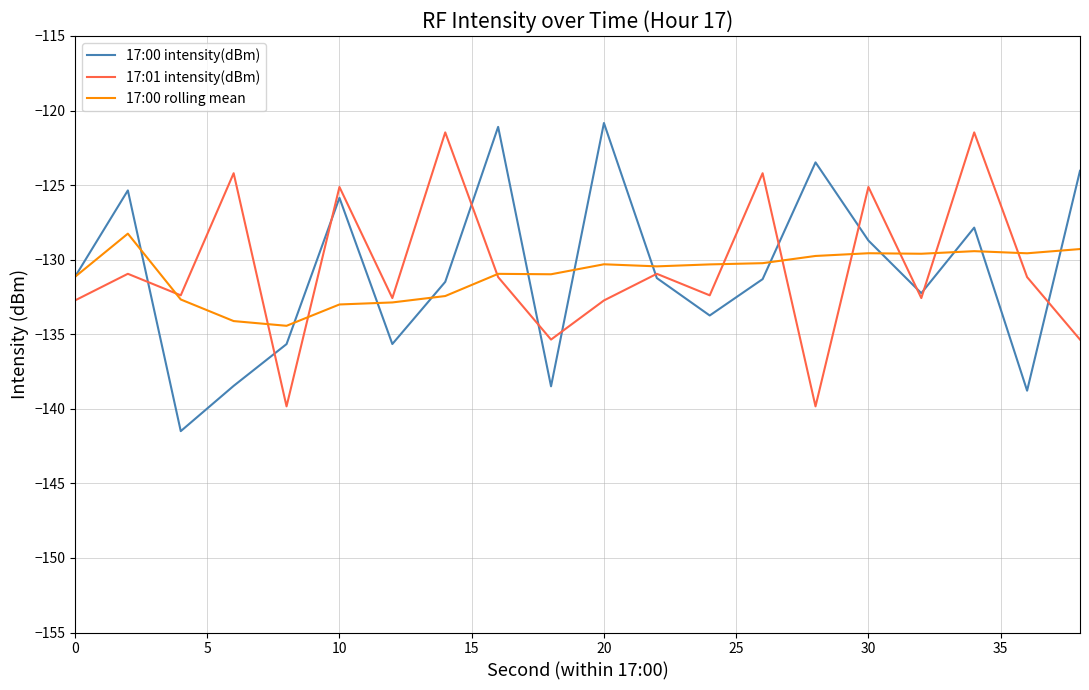

What is the minimum value for 17:00 intensity(dBm)?

-141.5